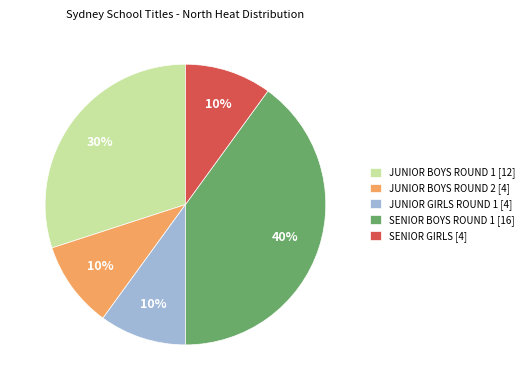

Is the sum of JUNIOR BOYS ROUND 2 [4] and JUNIOR BOYS ROUND 1 [12] greater than half?

No